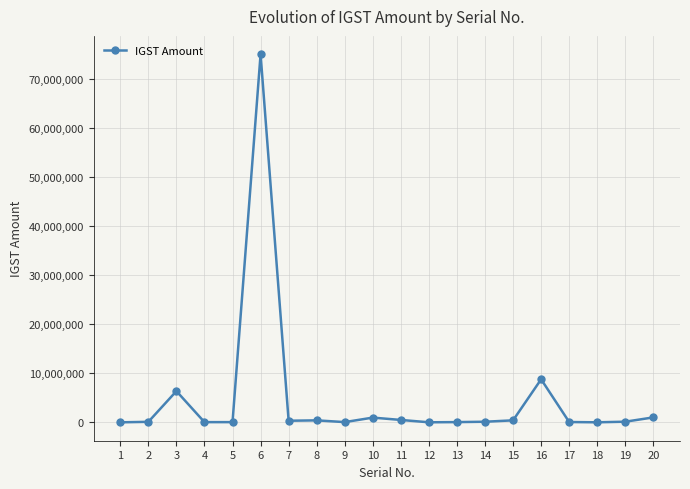

What is the average value?

4712099